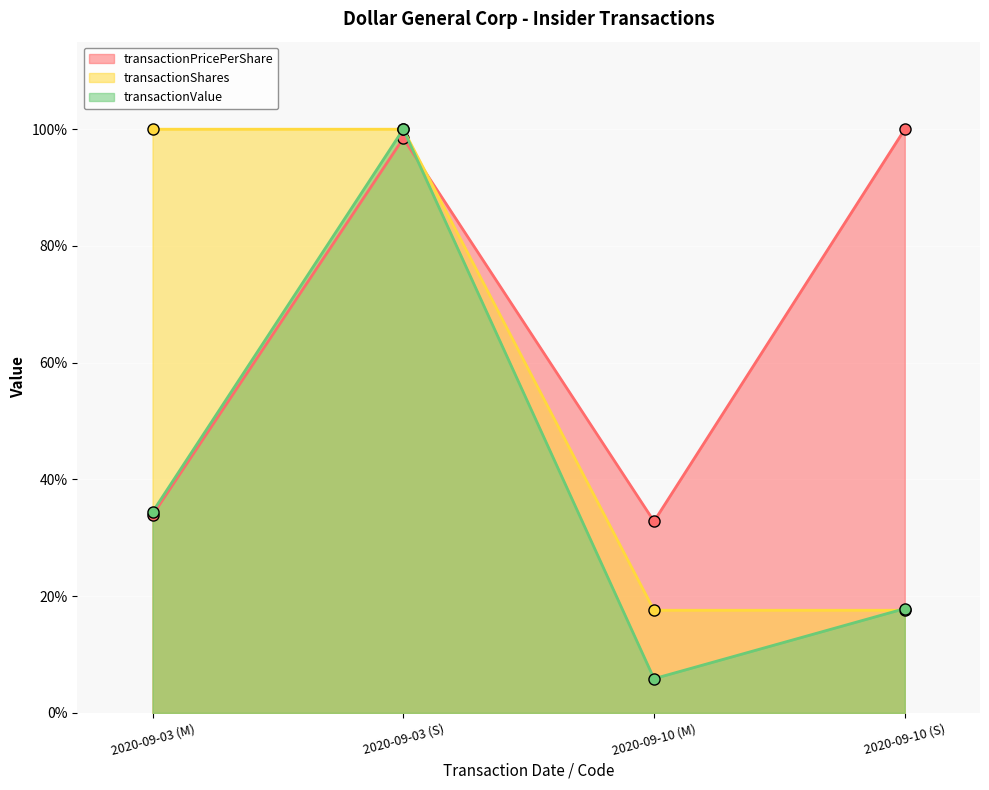

Is the value of transactionShares at 2020-09-03 (M) greater than the value of transactionValue at 2020-09-10 (M)?

Yes